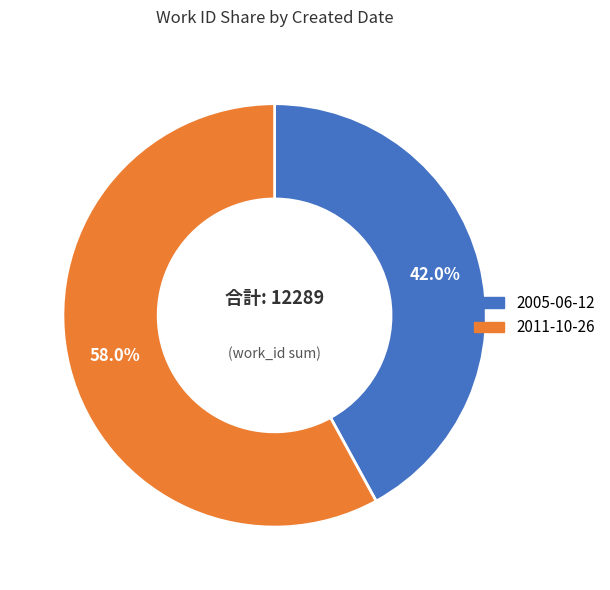

Which category has the smallest portion of the pie?

2005-06-12